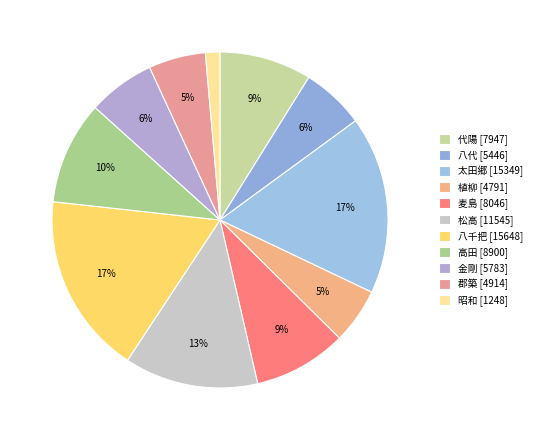

Is it true that 金剛 is 6% of the pie?

True